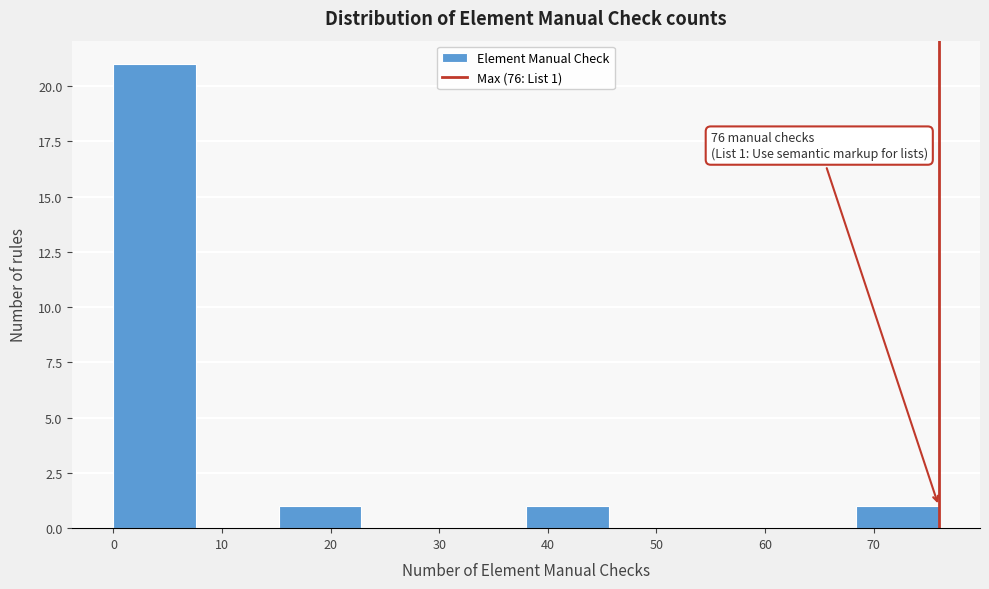

Over which range of the x-axis is the bar tallest?

0.0 to 7.6